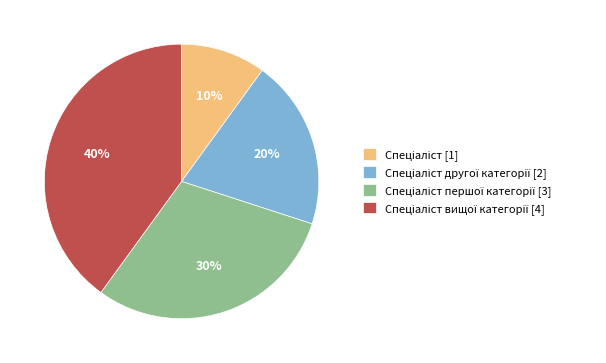

Is there any slice that represents more than half of the pie?

No